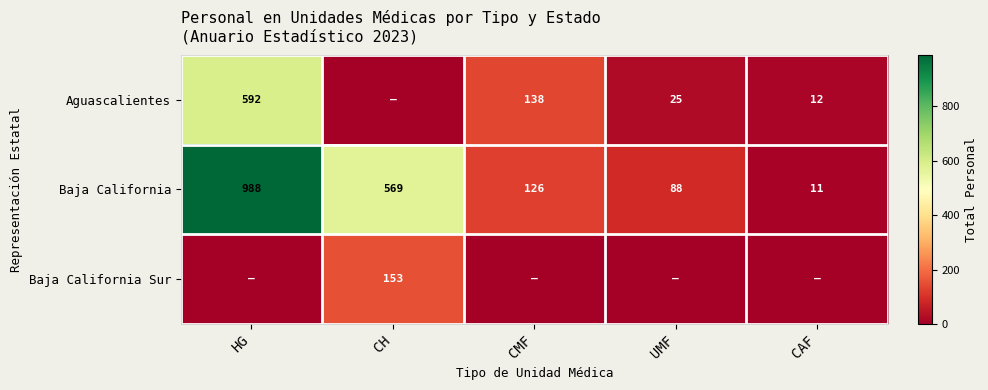

What is the maximum value for Baja California?

988